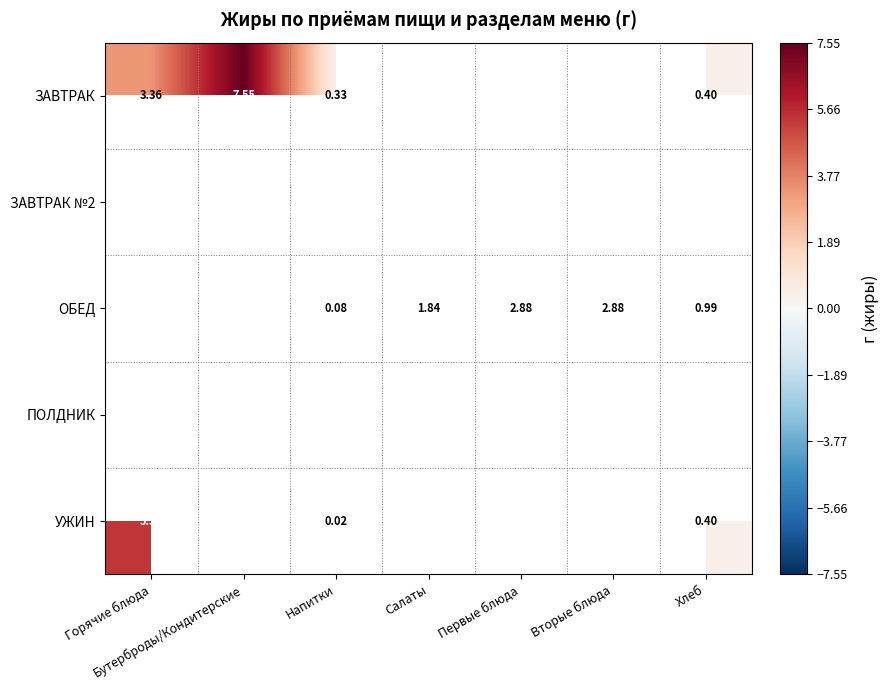

Which series has the widest spread of values?

ЗАВТРАК